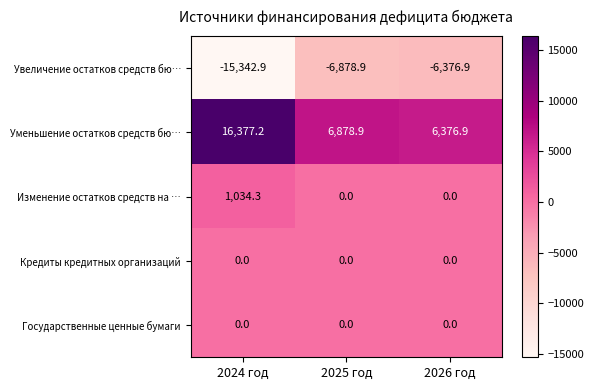

List the labels in order of Увеличение остатков средств бю… value, smallest first.

2024 год, 2025 год, 2026 год